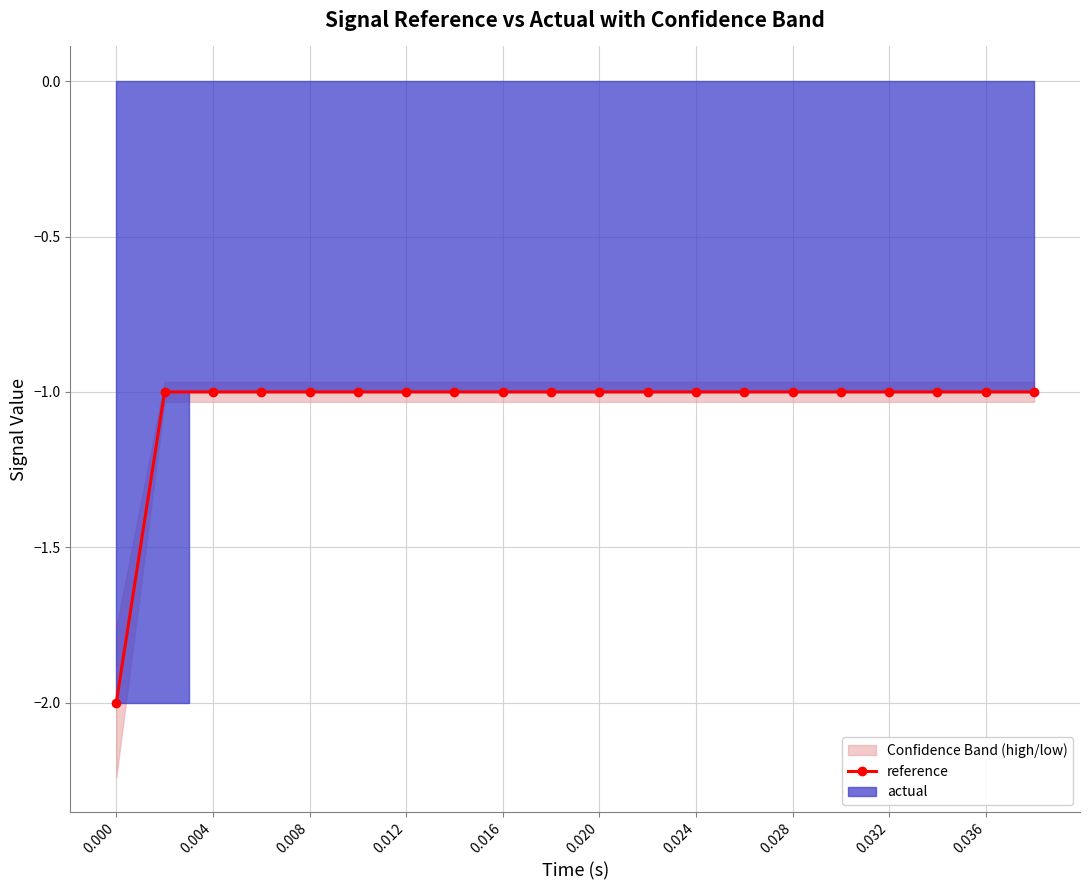

How many values are between -1 and 0?

19